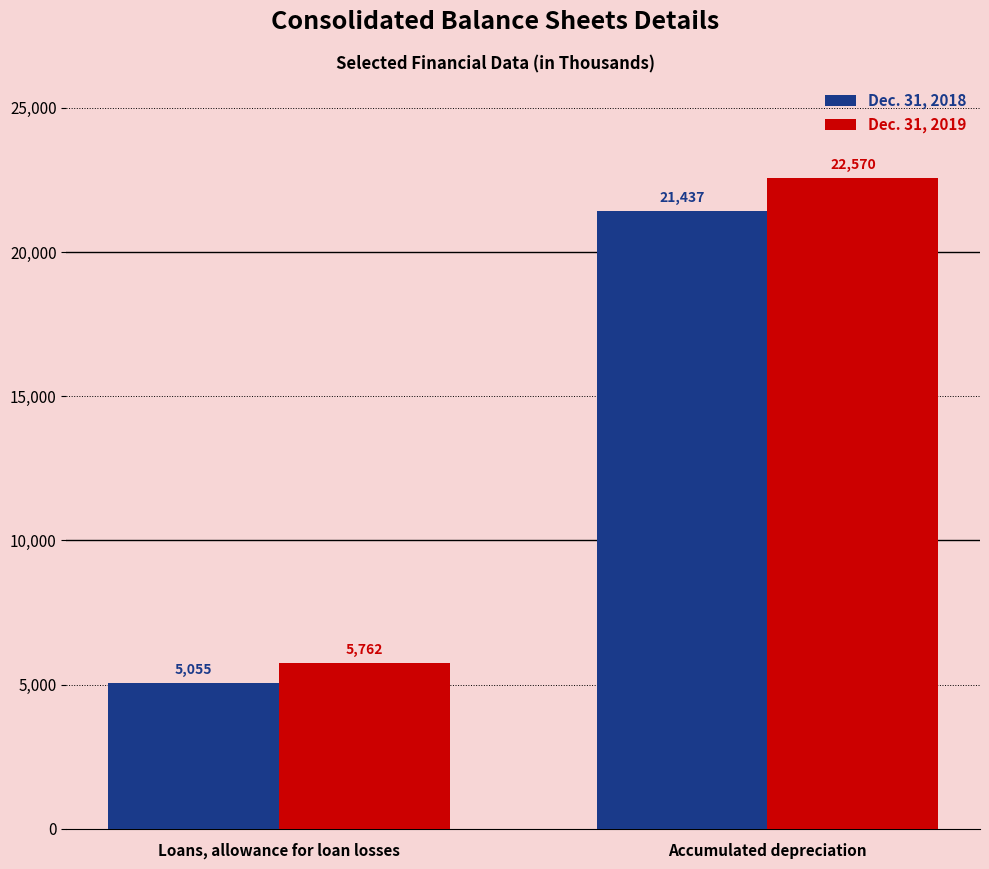

Which series has the widest spread of values?

Dec. 31, 2019